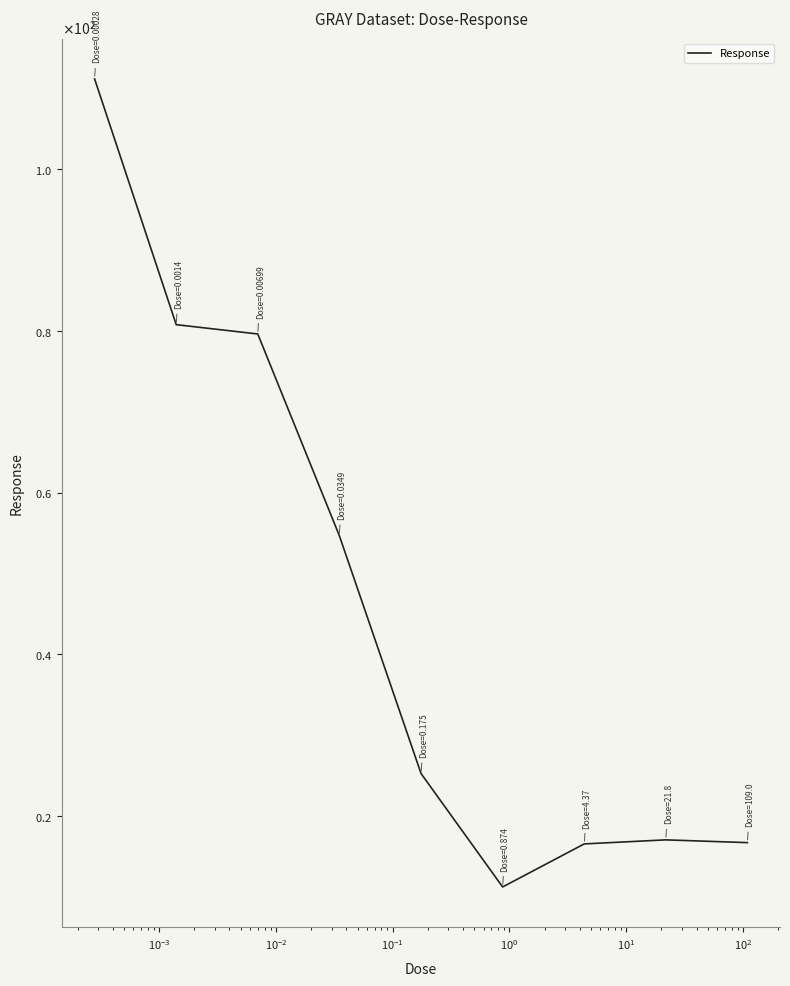

Is this an area chart (filled region under the line)?

No